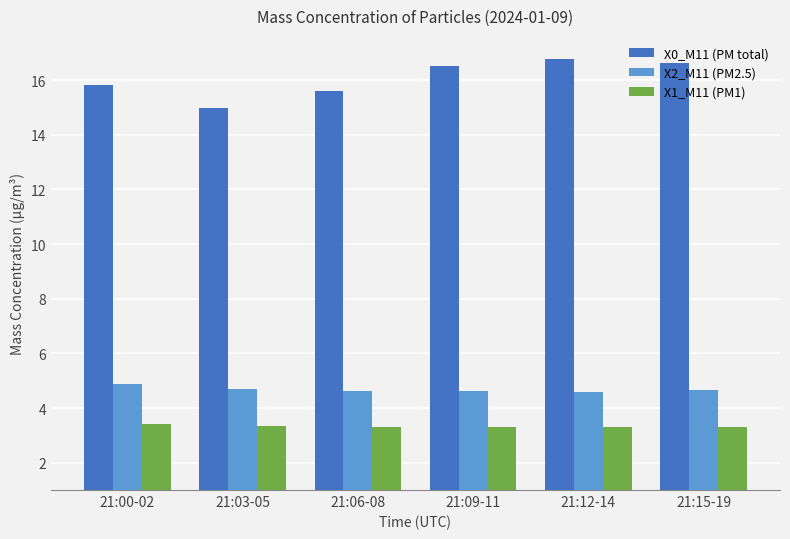

The X2_M11 (PM2.5) series shows 4.7 at 21:03-05. True or false?

True